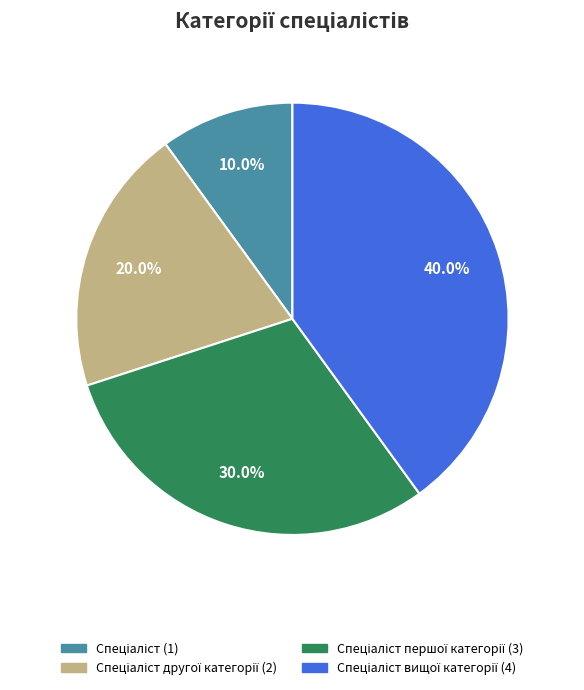

Is there a majority slice in this chart?

No